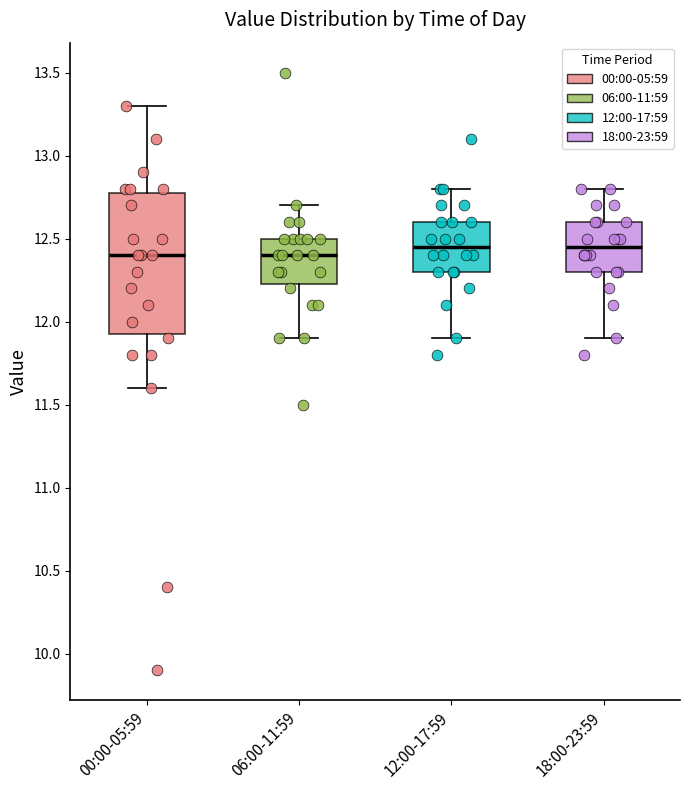

Comparing the boxes themselves (not the whiskers), which one is the tallest?

00:00-05:59